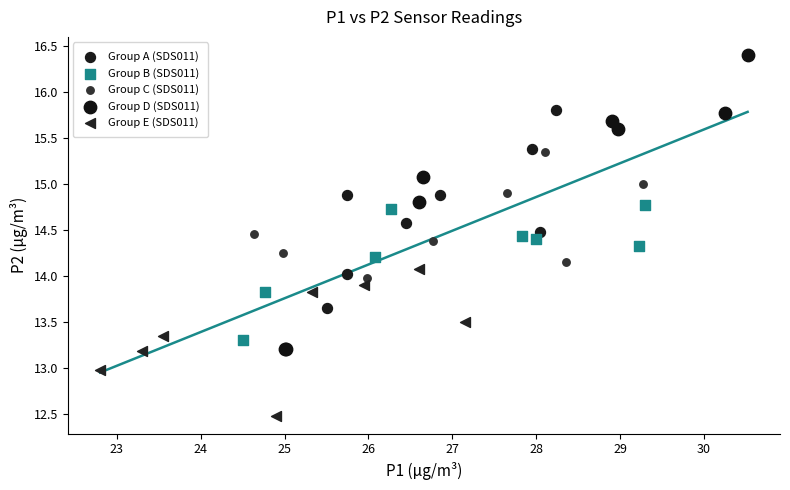

Which series contains the lowest Y value?

Group E (SDS011)